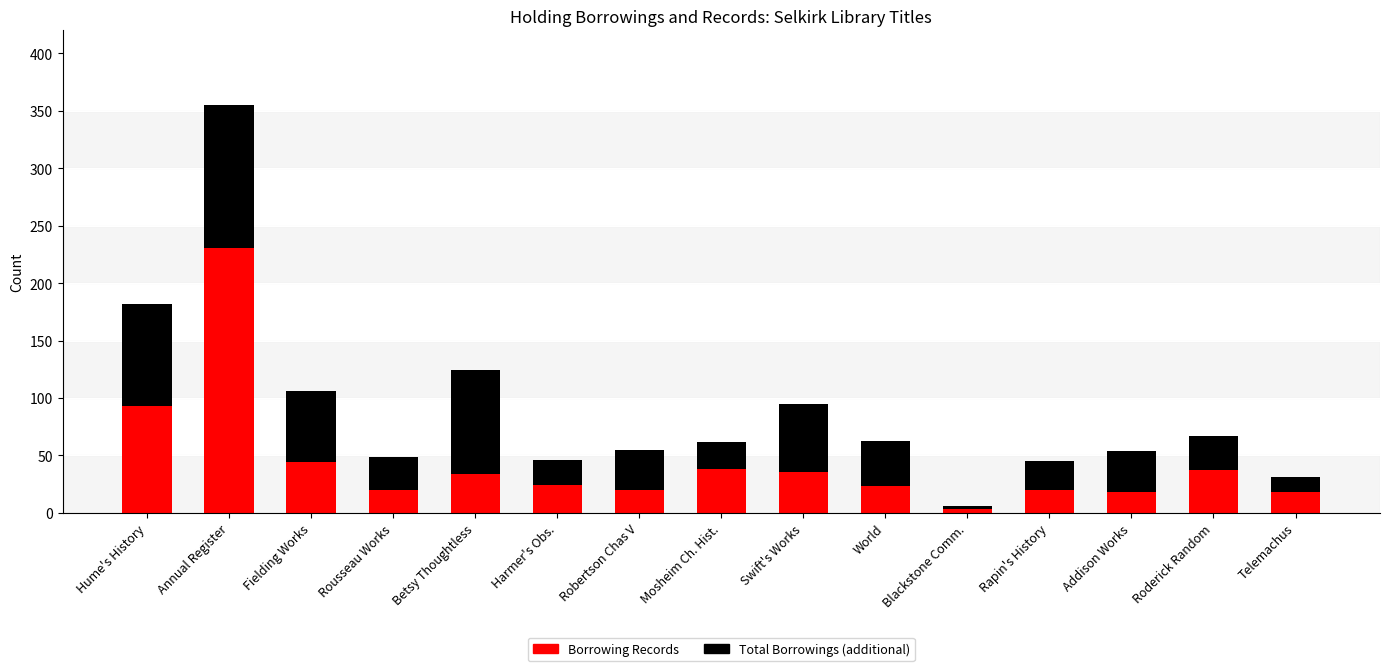

Does the chart contain stacked bars?

Yes